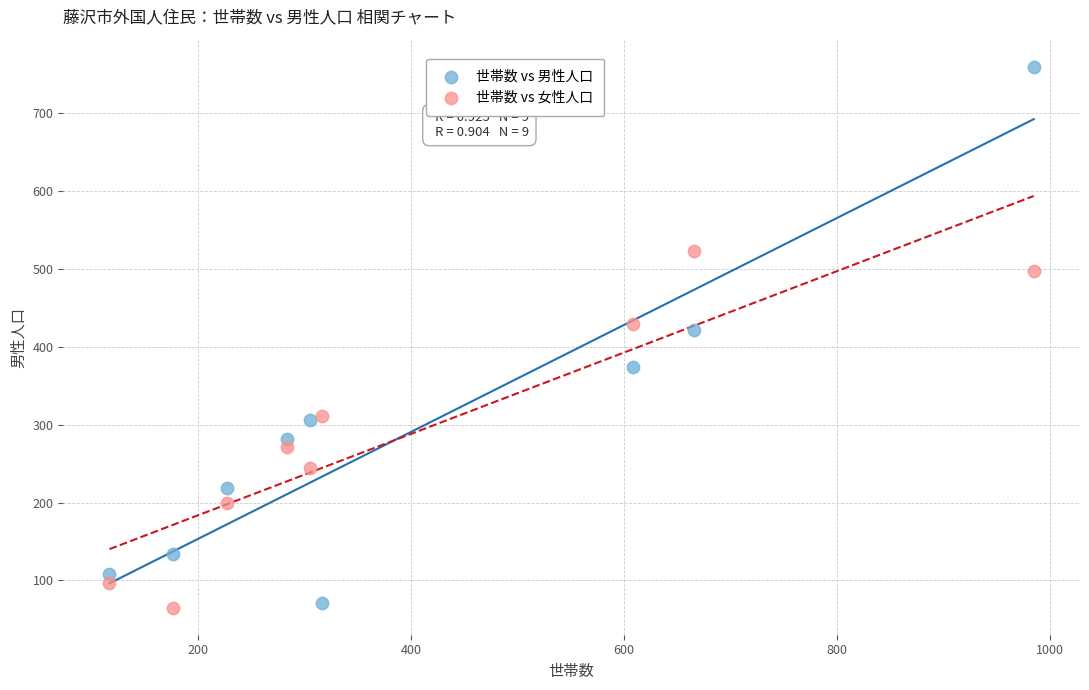

Across all series, what Y value is closest to 412?

422